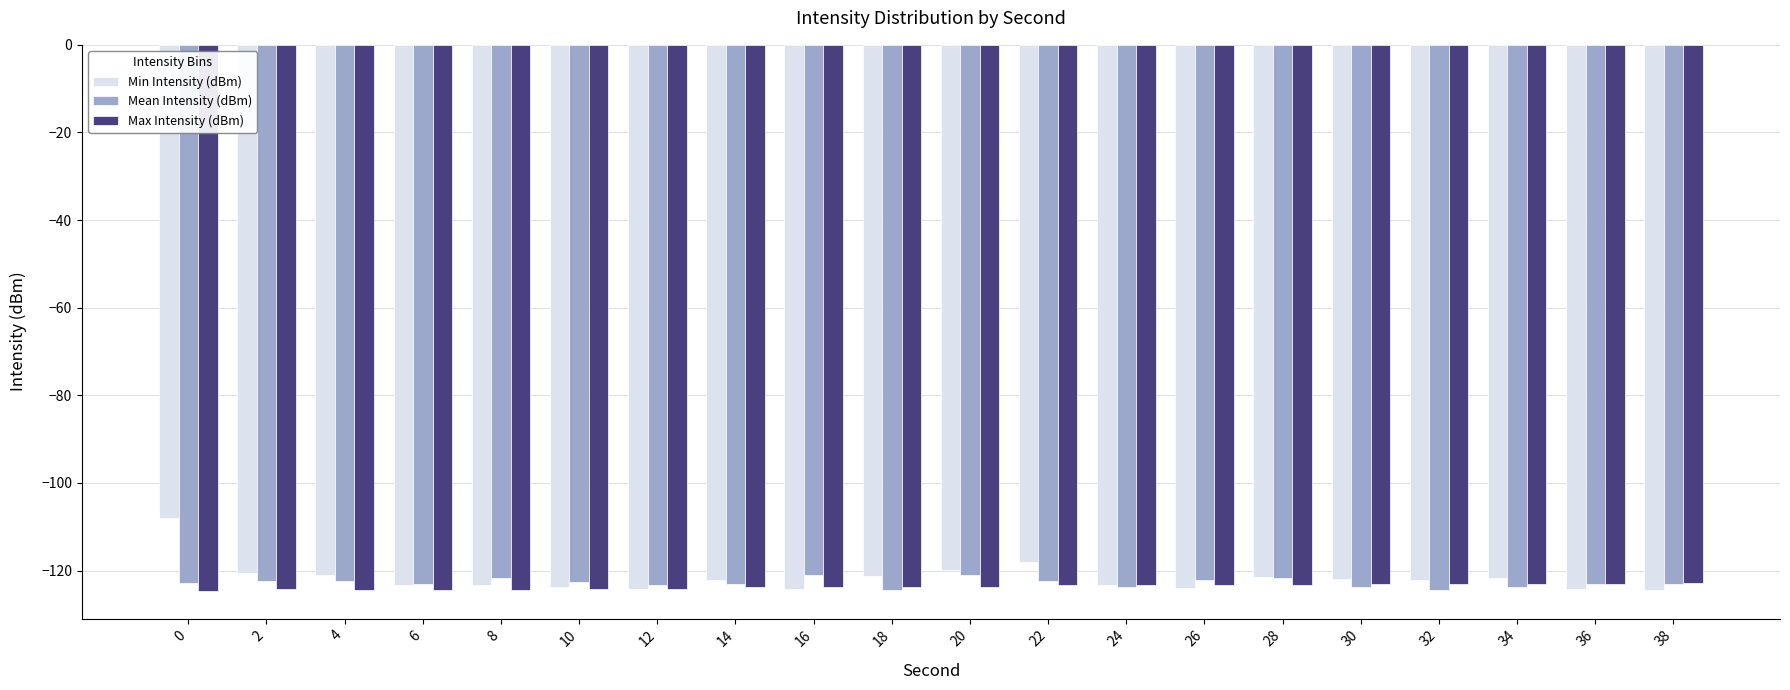

What is the sum of all Max Intensity (dBm) values?

-2474.4